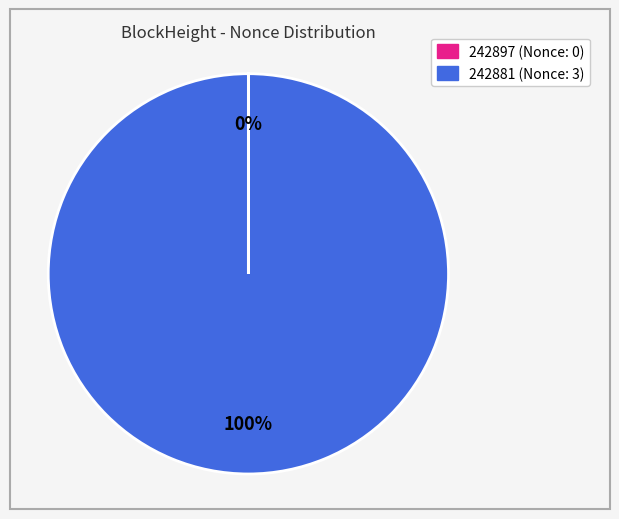

Which category has the biggest portion of the pie?

242881